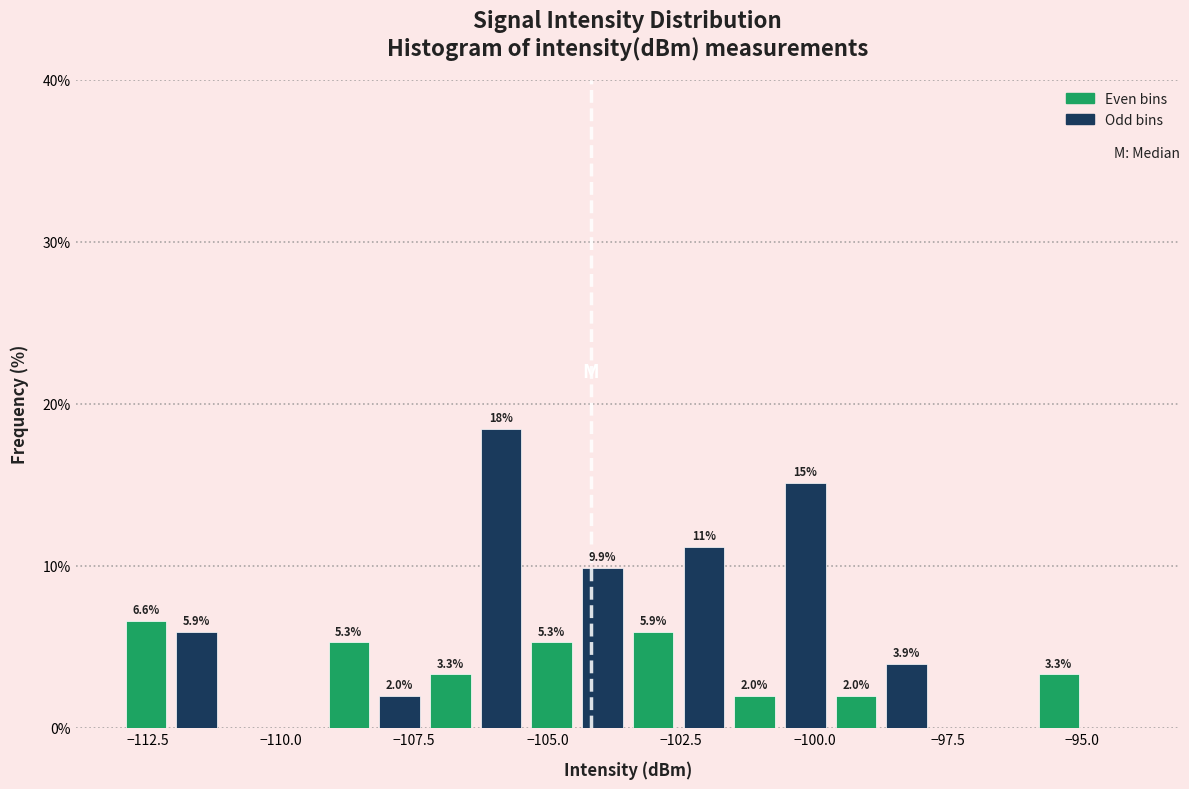

Around what value on the x-axis is the tallest bar? Give the approximate position of its centre, as read against the axis.

-106.0